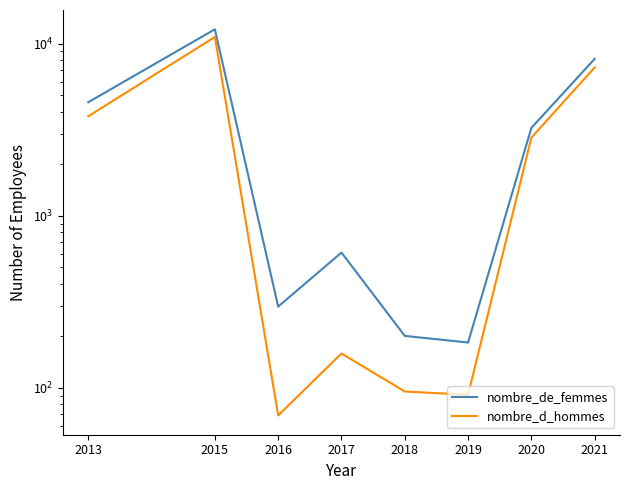

In nombre_d_hommes, how many points are lower than both neighbors (excluding endpoints)?

2